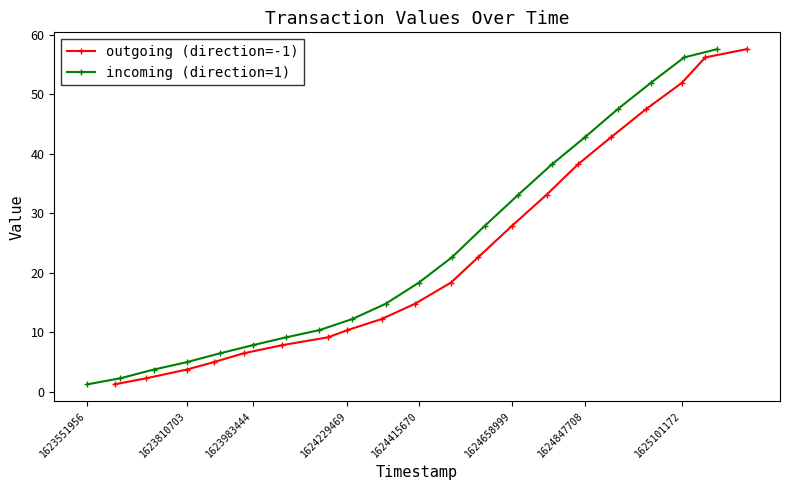

True or false: outgoing (direction=-1) has more than 1 points higher than both neighbors.

False